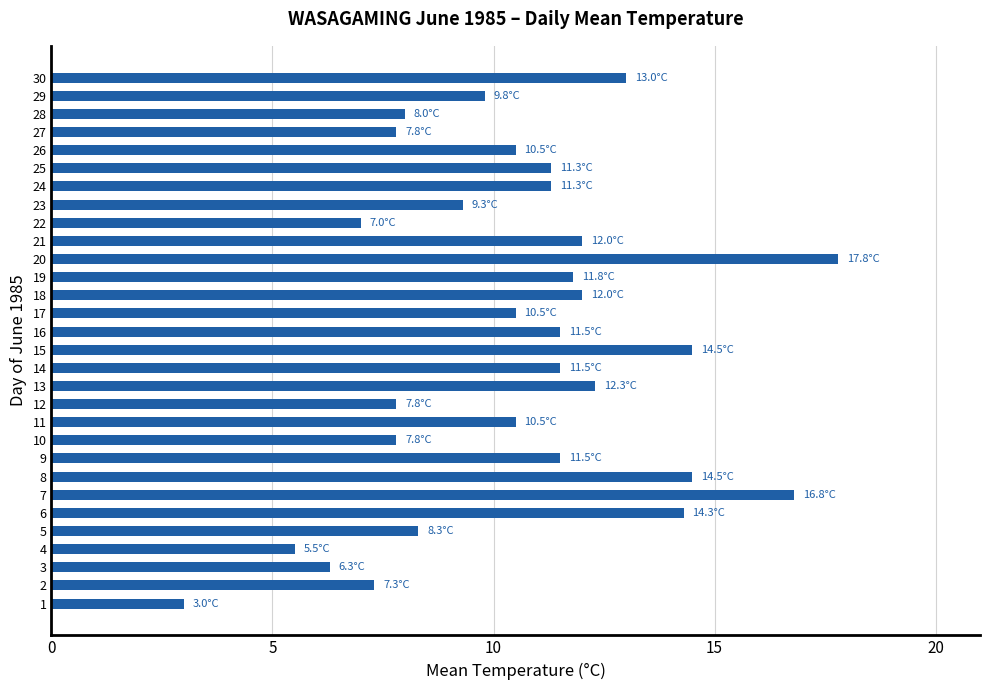

Is it true that the value at 10 is 7.8?

True